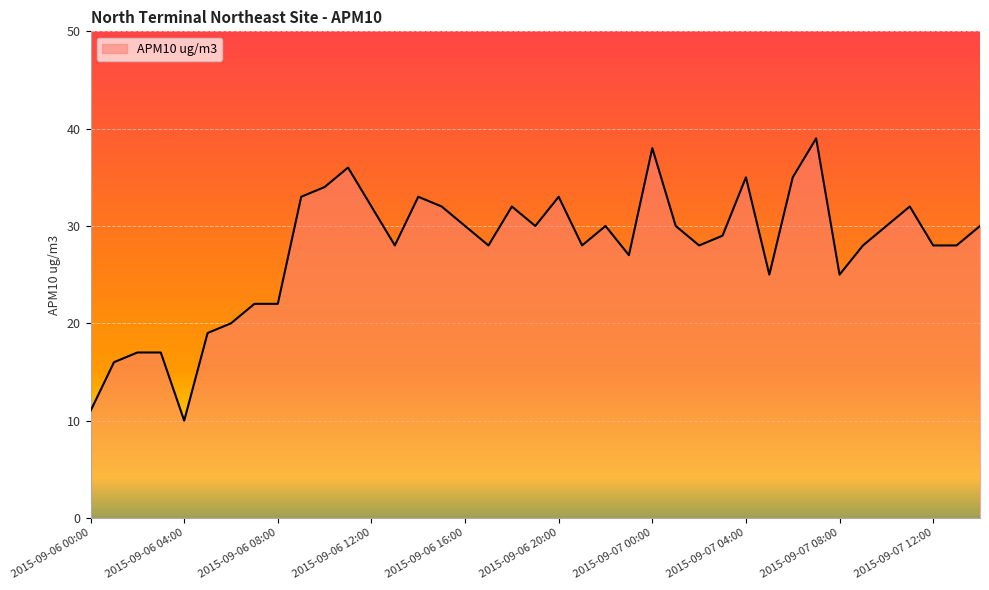

What is the minimum value shown in the chart?

10